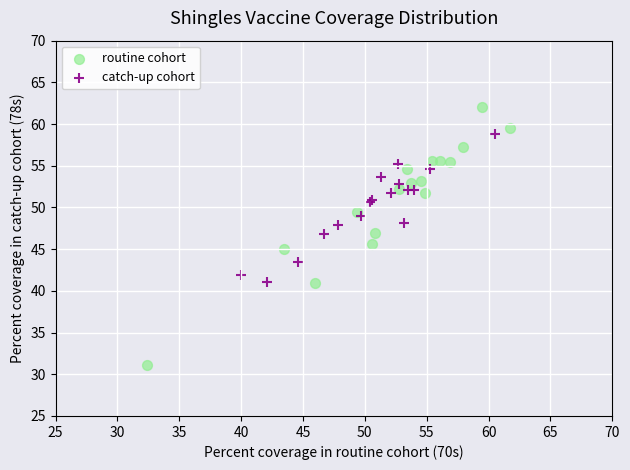

Which series reaches the maximum Y coordinate?

routine cohort